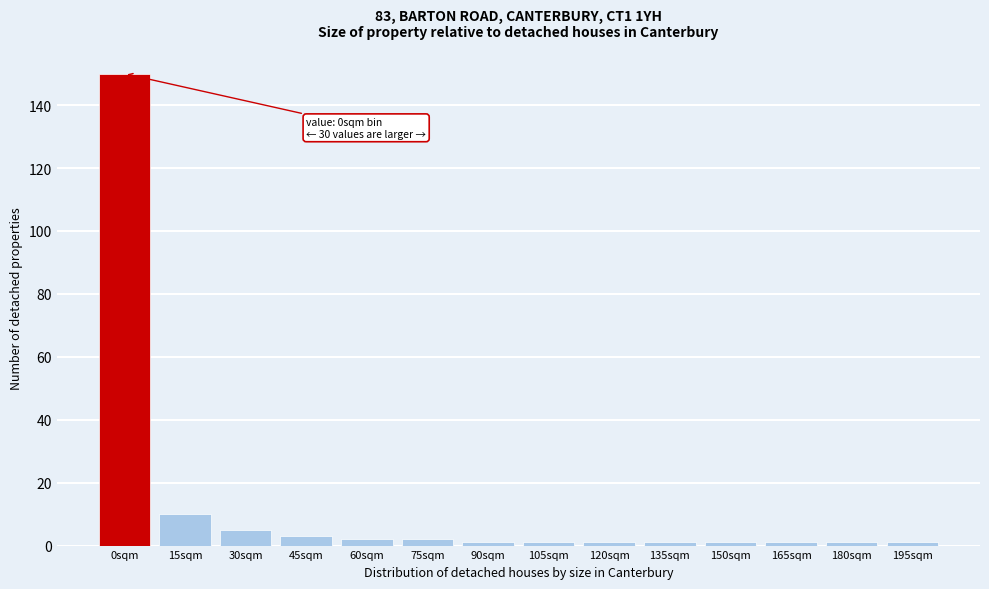

Reading left to right, list all the values displayed in this chart.

150	10	5	3	2	2	1	1	1	1	1	1	1	1